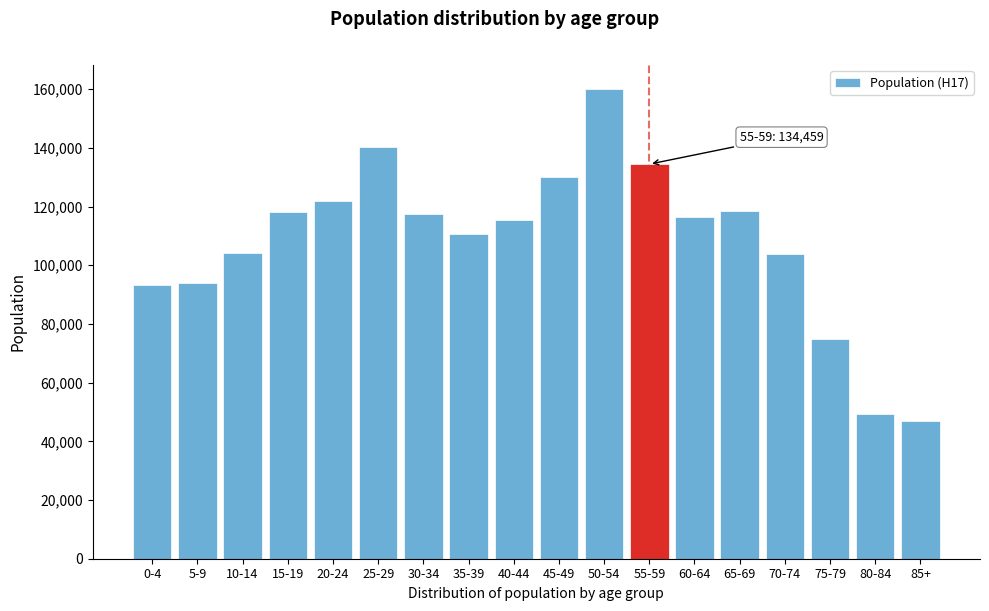

What is the label of the 11th bar from the right?

35-39